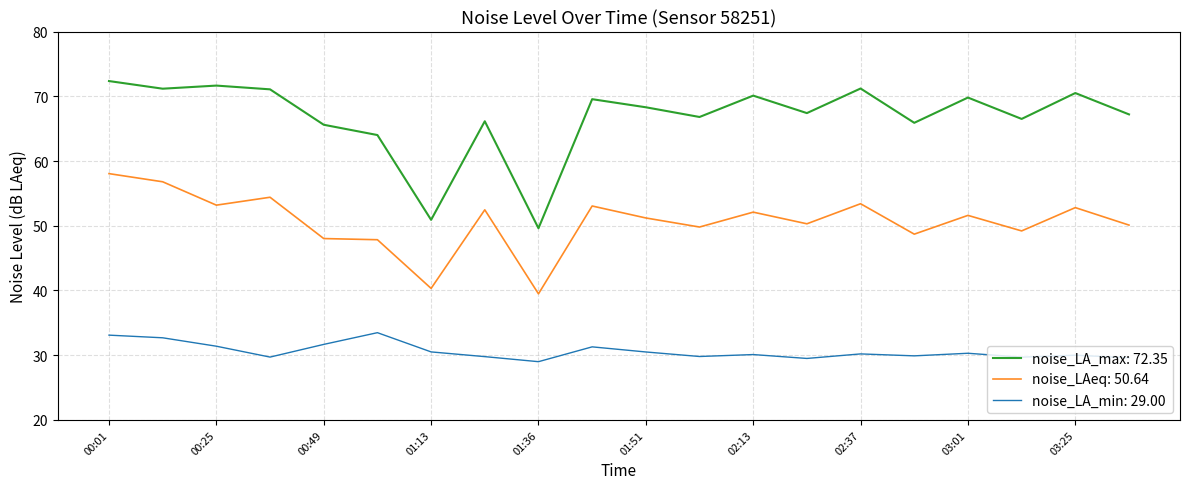

What is the lowest value of the noise_LA_max: 72.35 series?

49.6